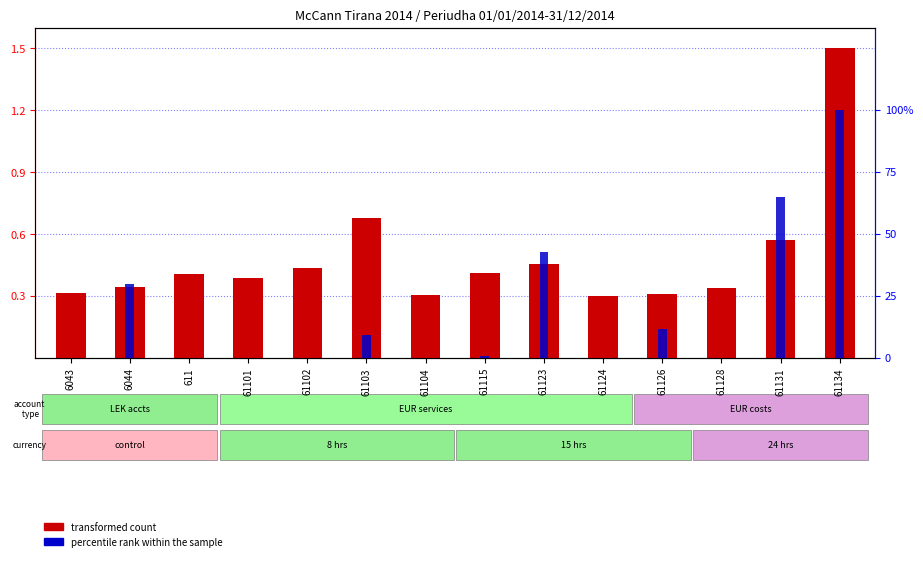

What is the difference between the maximum and minimum values in the transformed count series?

1.2